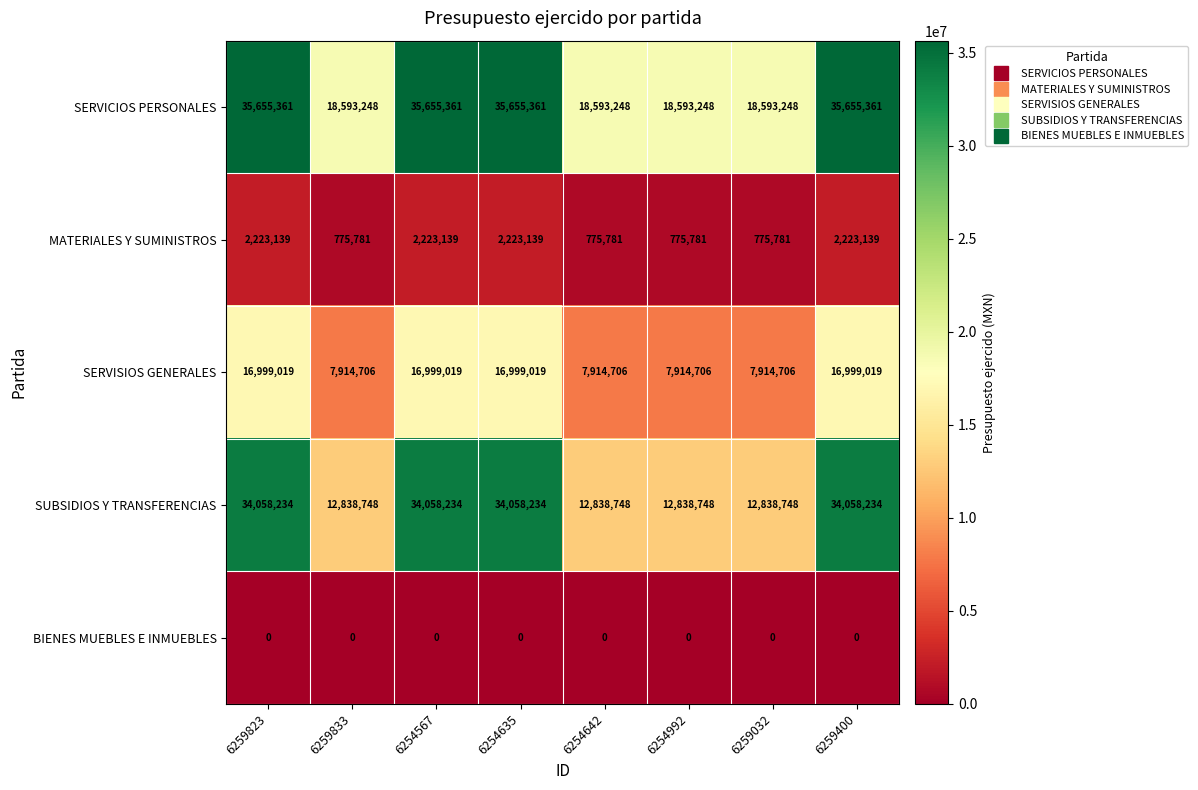

True or false: SERVISIOS GENERALES has a value of 7914706 at 6254992.

True